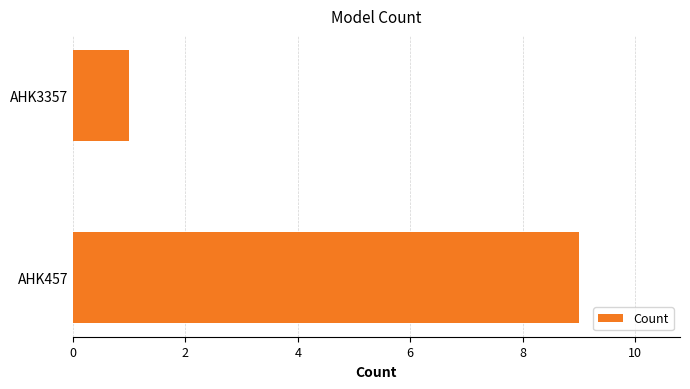

Count the values in the range 1 to 9.

2